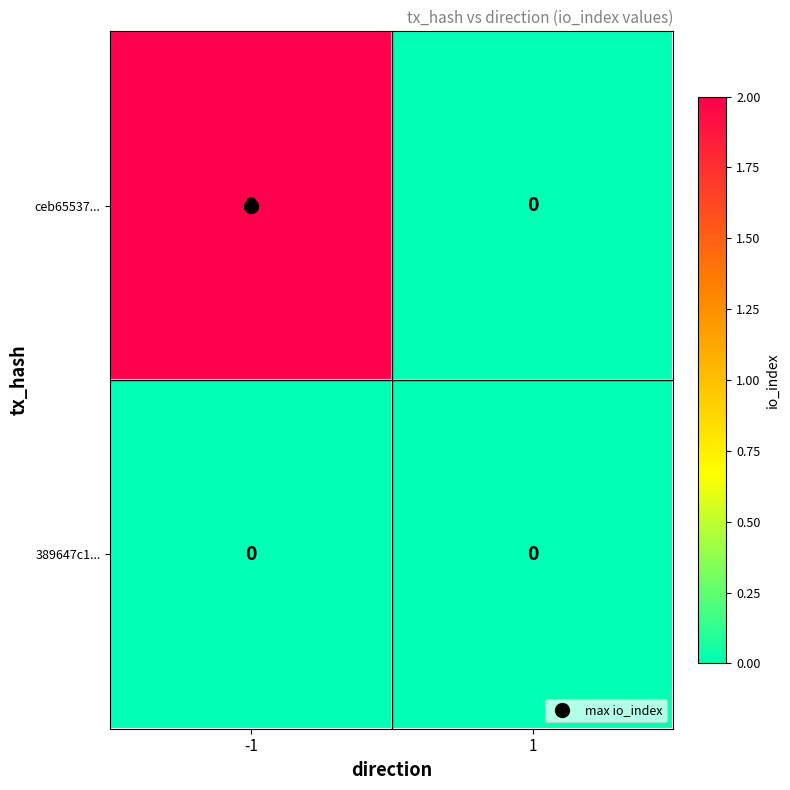

Which series has the largest total across all categories?

ceb65537...